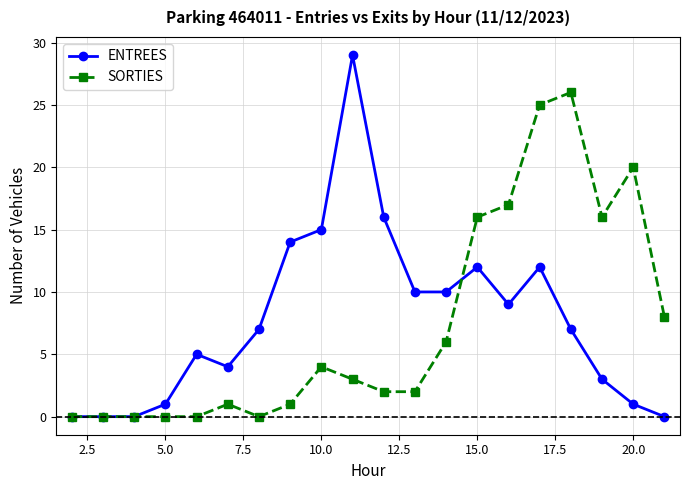

True or false: ENTREES has more than 2 points higher than both neighbors.

True